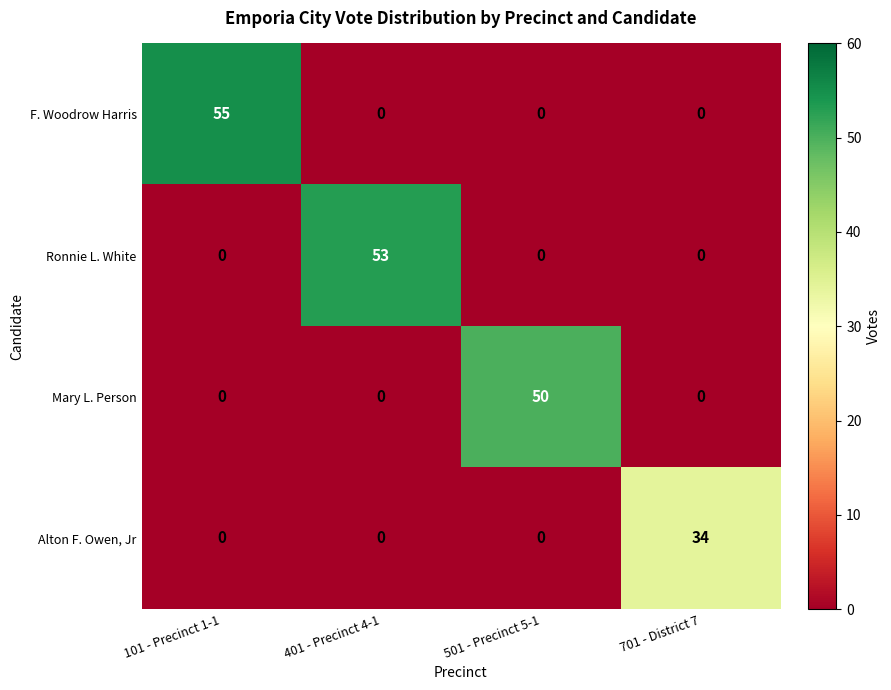

What is the highest value of the Ronnie L. White series?

53